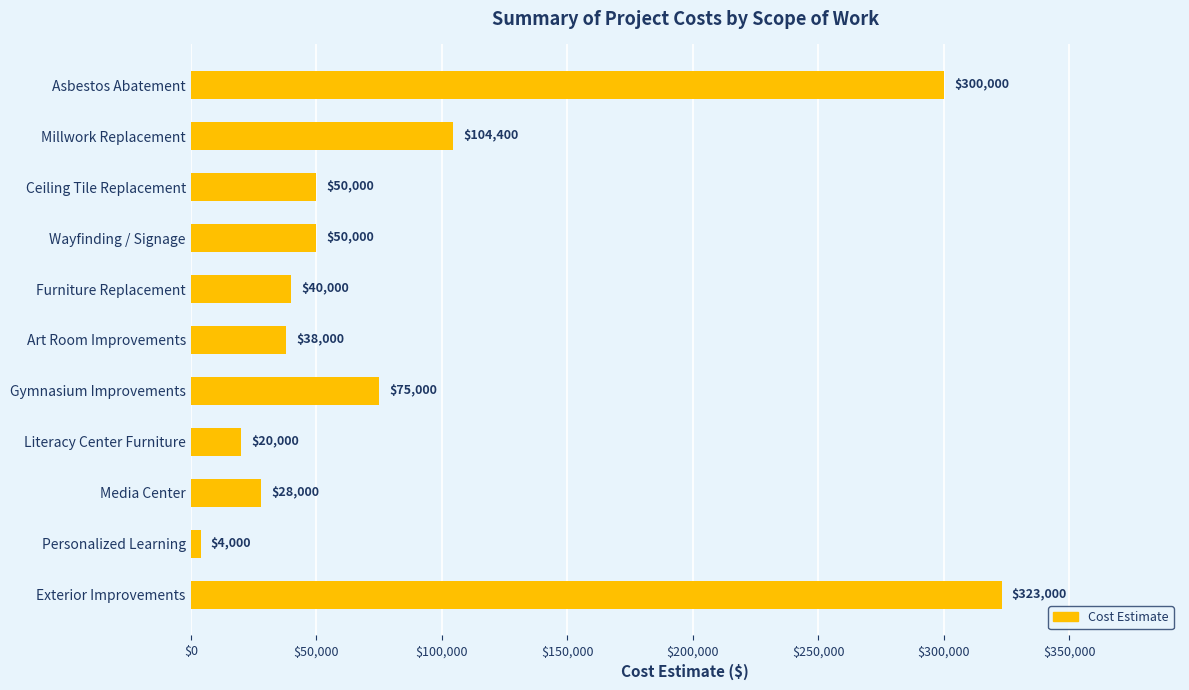

The value at Gymnasium Improvements is 121124. True or false?

False